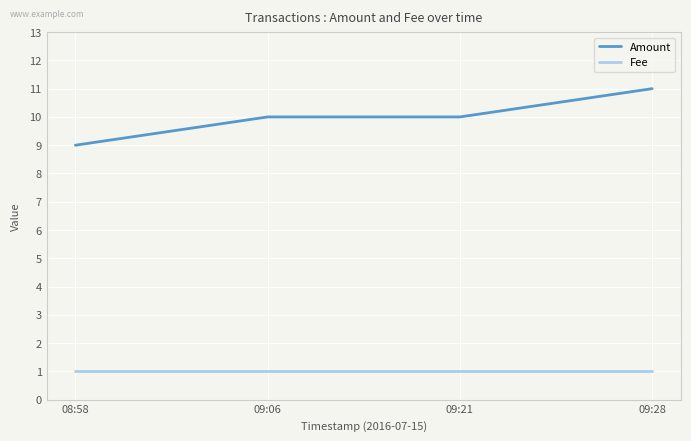

What position from the right is 08:58?

4